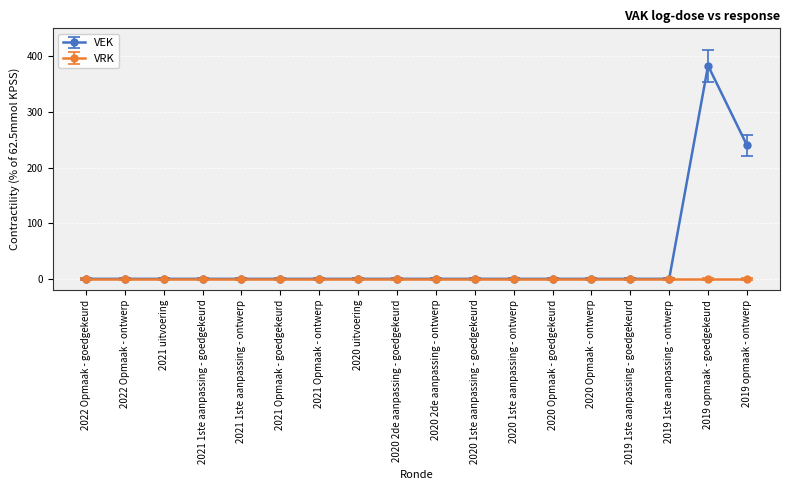

What is the maximum value shown in the chart?

383